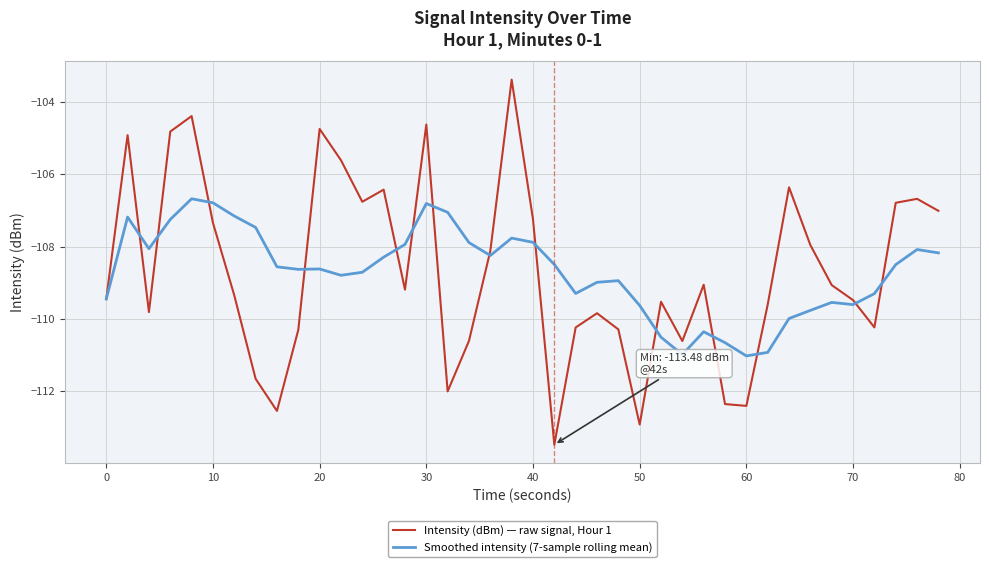

Which series has the widest spread of values?

Intensity (dBm) — raw signal, Hour 1